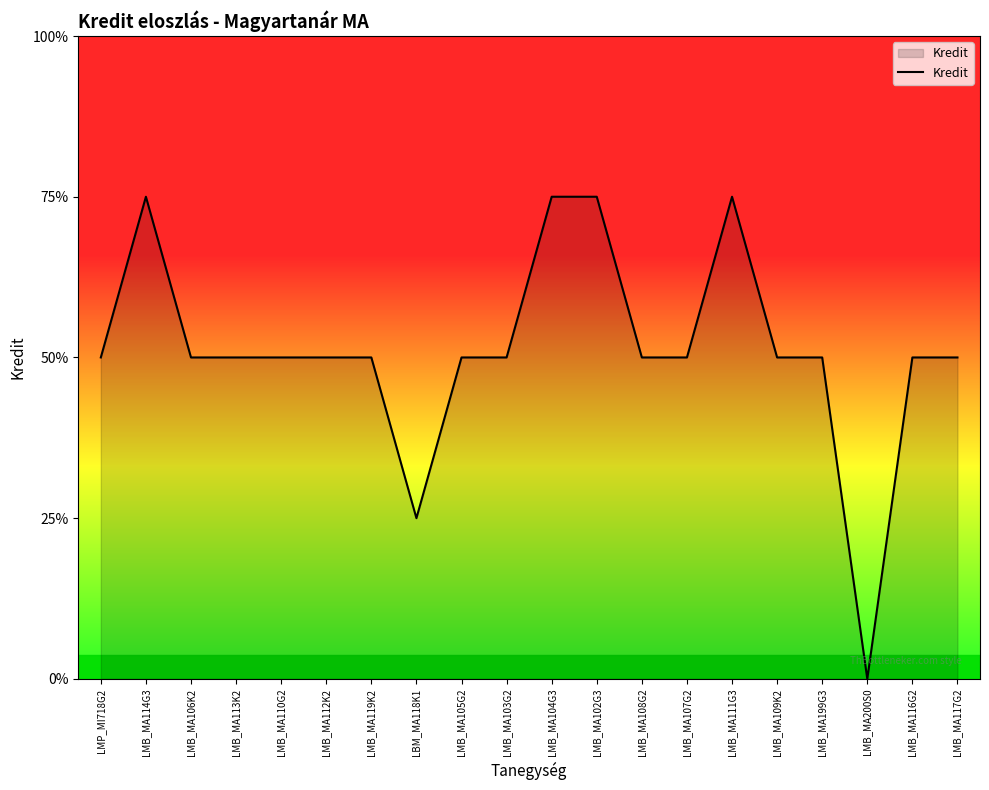

What position from the left is LMB_MA102G3?

12